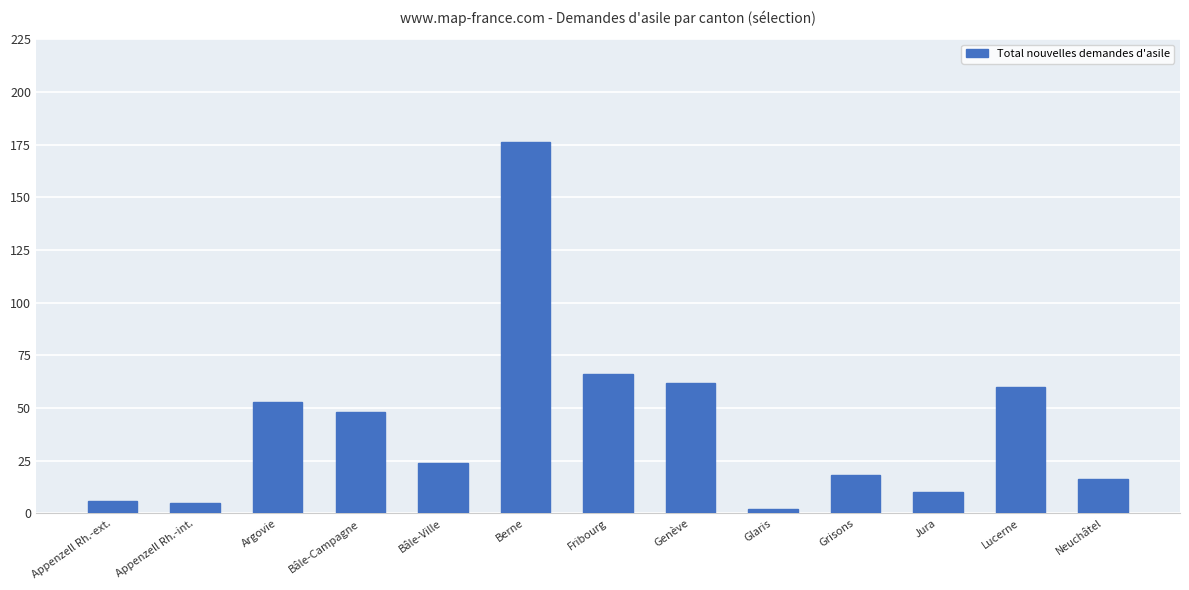

What is the ratio of the value at Jura to the value at Glaris?

5.0